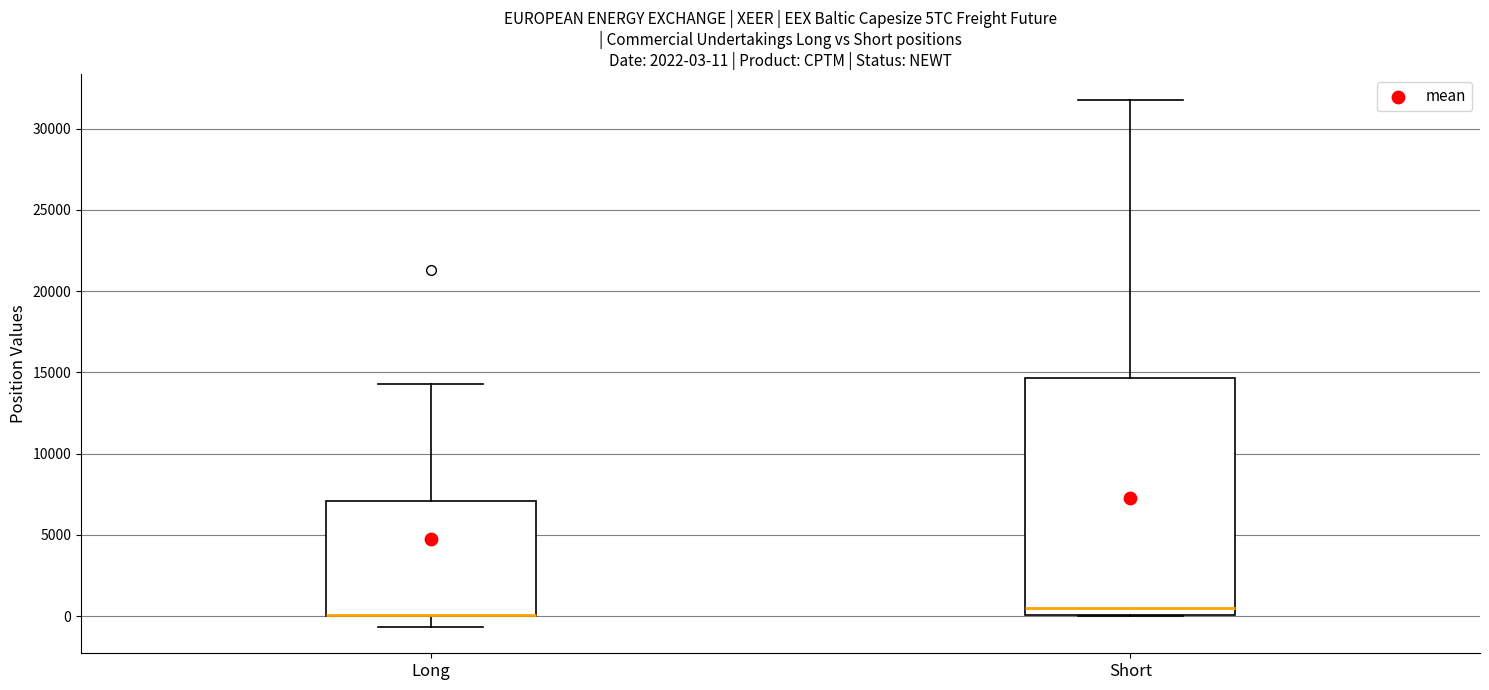

Which box is the tallest, from its lower edge to its upper edge?

Short